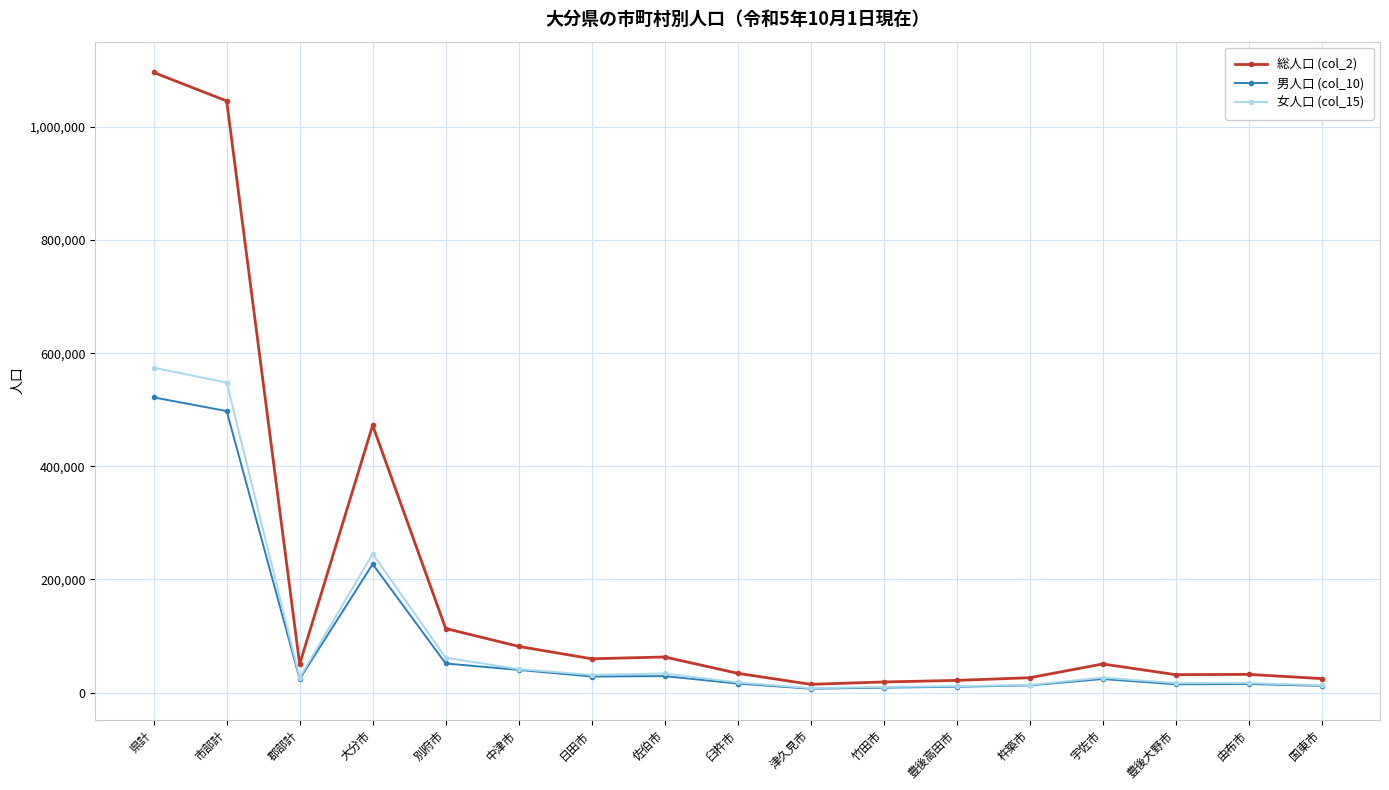

What is the spread (max minus min) of values at 市部計?

548121